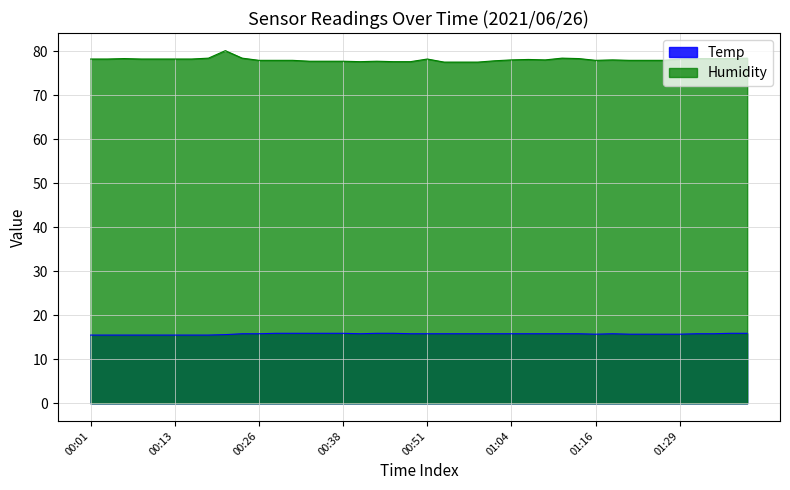

What is the sum of all Temp values?

629.8